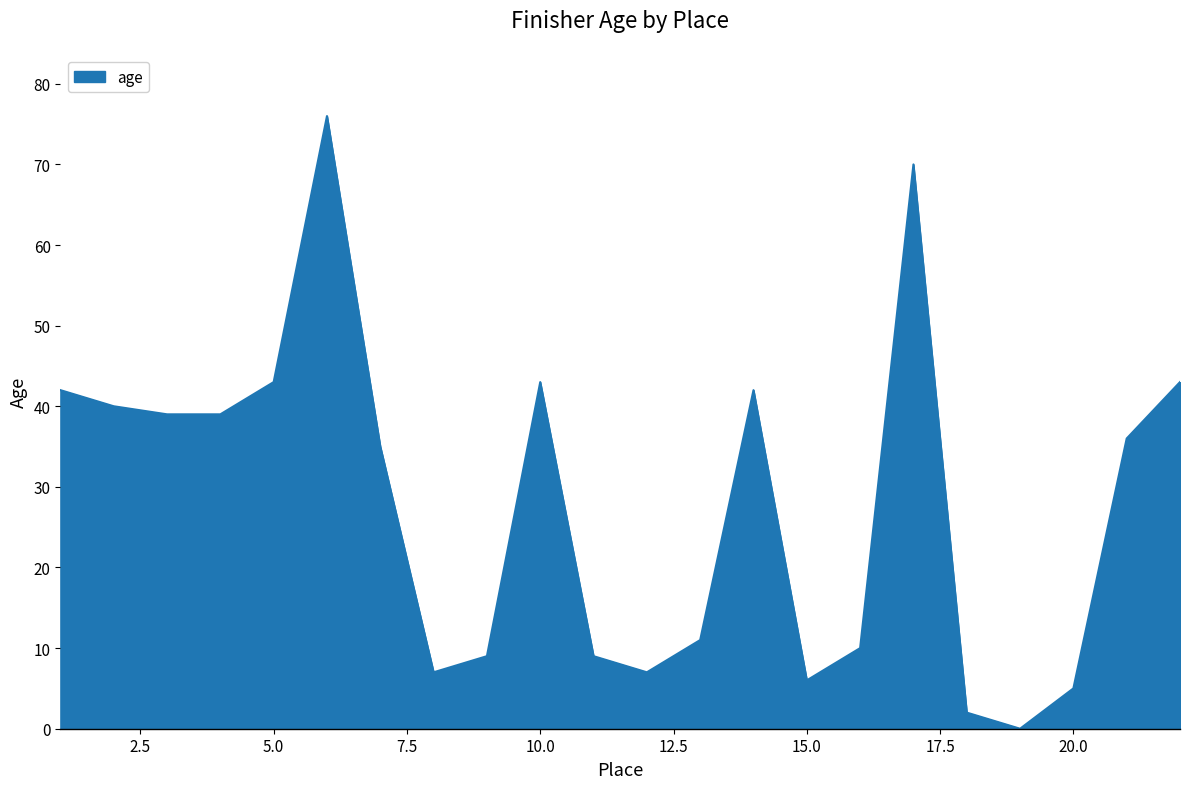

Does the chart display data point markers on the line(s)?

No